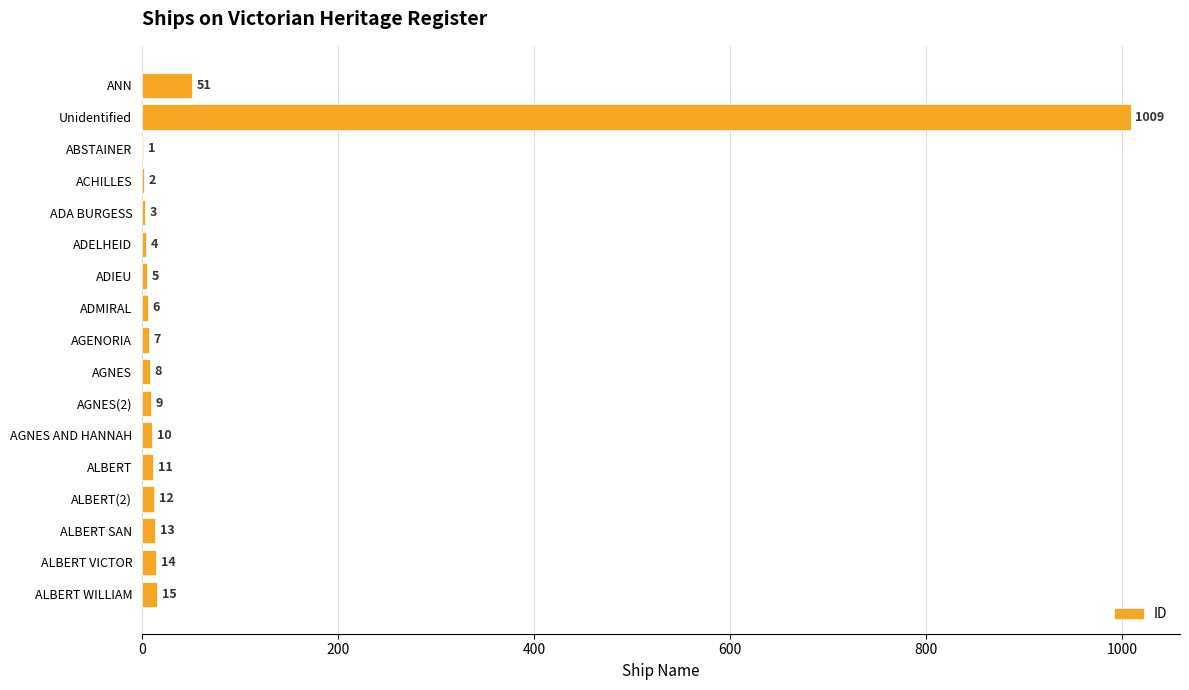

Reading top to bottom, transcribe all the data shown in this chart.

ANN=51	Unidentified=1009	ABSTAINER=1	ACHILLES=2	ADA BURGESS=3	ADELHEID=4	ADIEU=5	ADMIRAL=6	AGENORIA=7	AGNES=8	AGNES(2)=9	AGNES AND HANNAH=10	ALBERT=11	ALBERT(2)=12	ALBERT SAN=13	ALBERT VICTOR=14	ALBERT WILLIAM=15